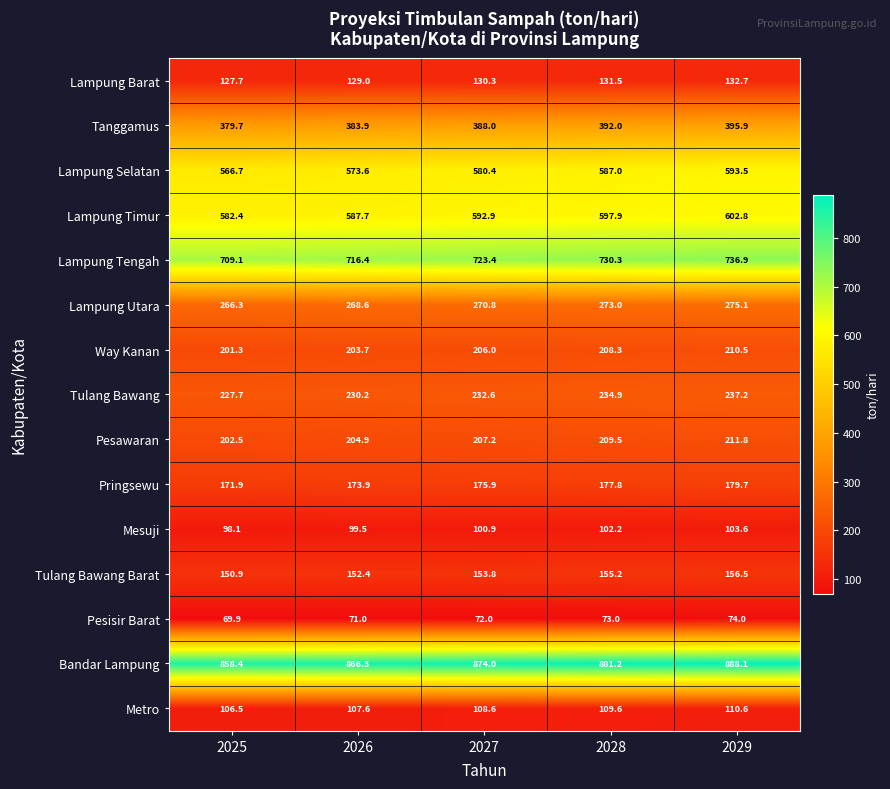

List the series in order of their peak value, lowest first.

Pesisir Barat, Mesuji, Metro, Lampung Barat, Tulang Bawang Barat, Pringsewu, Way Kanan, Pesawaran, Tulang Bawang, Lampung Utara, Tanggamus, Lampung Selatan, Lampung Timur, Lampung Tengah, Bandar Lampung